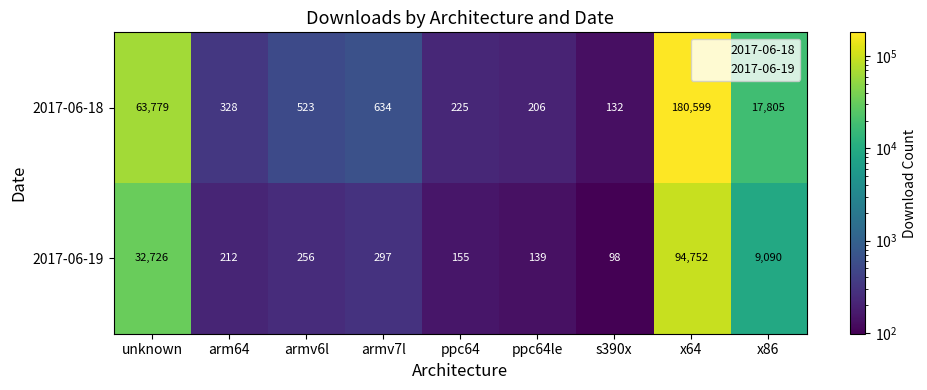

What is the sum of all 2017-06-19 values?

137725